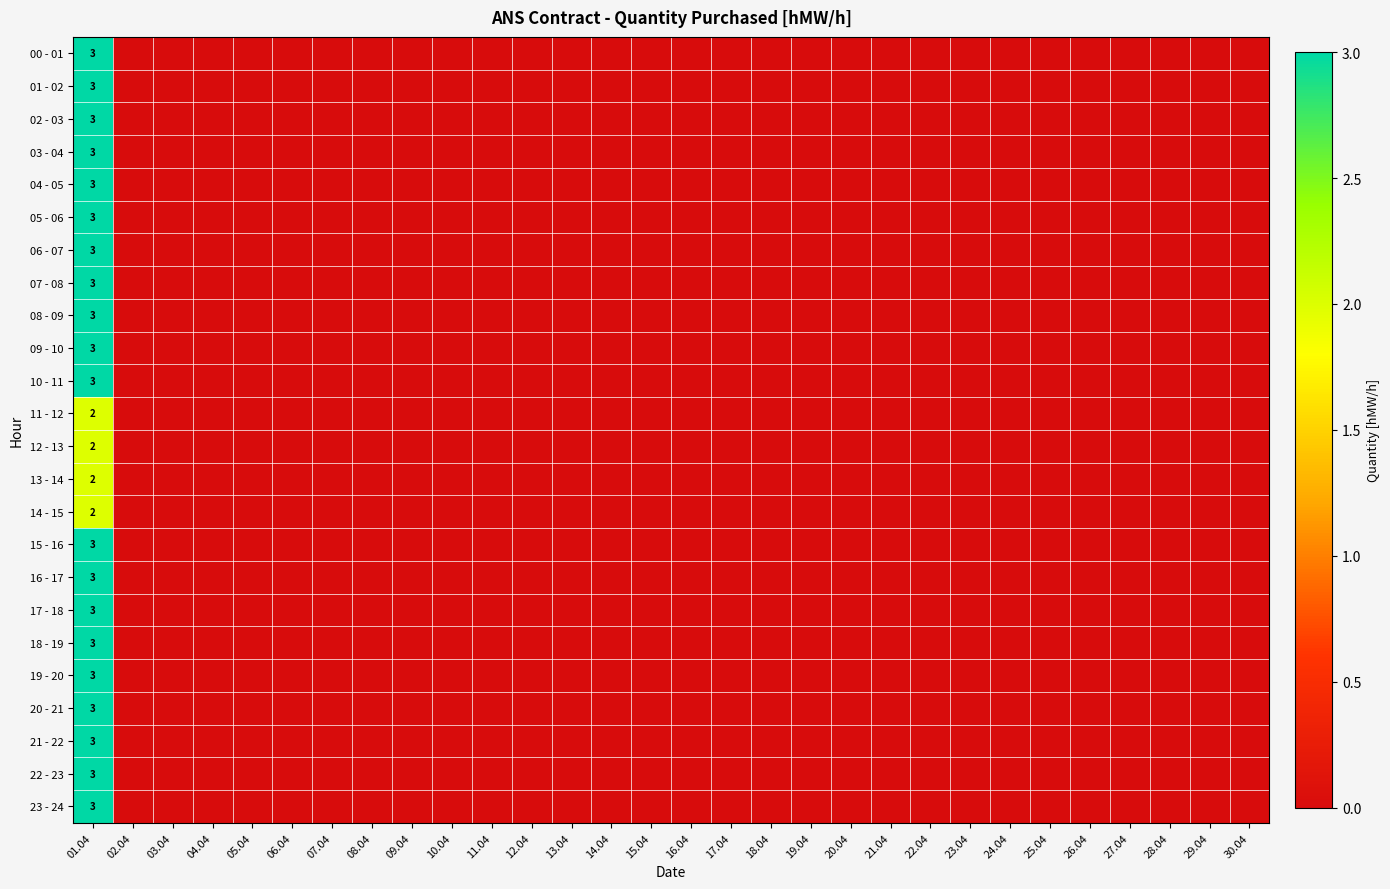

What is the maximum value for 03 - 04?

3